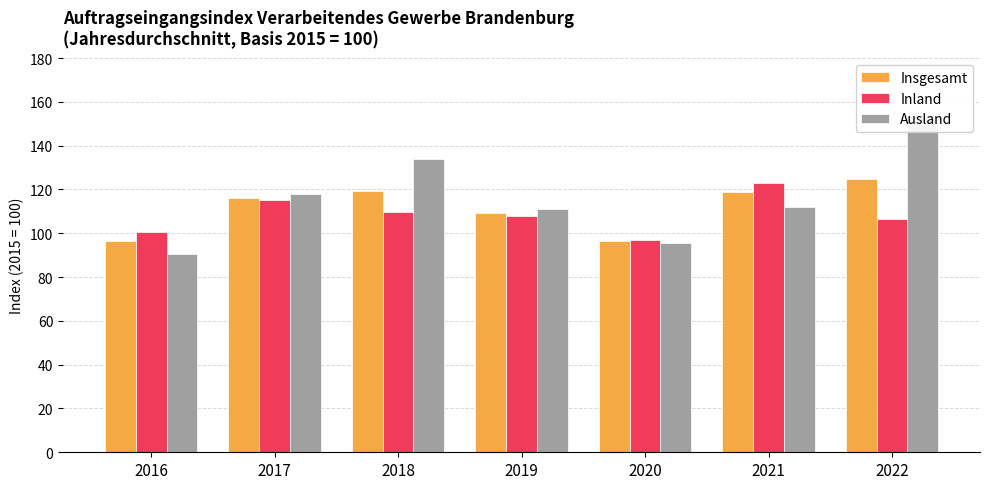

What is the maximum value for Inland?

123.0